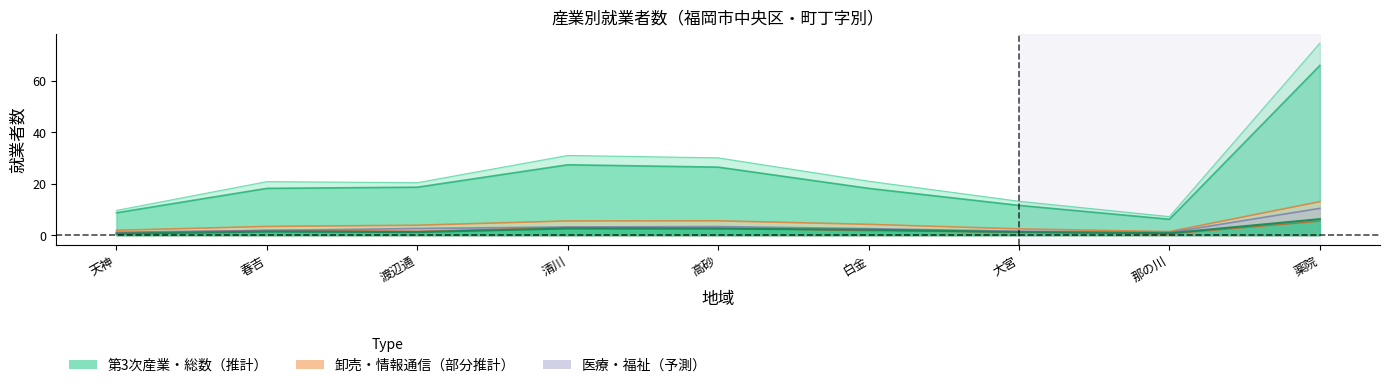

True or false: 医療・福祉 has more than 2 points higher than both neighbors.

False